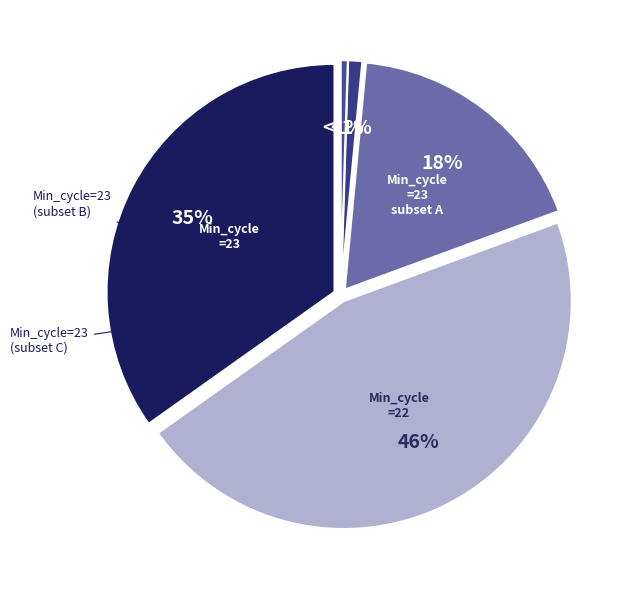

Approximately how many times larger is the value at 23 compared to 23?

1.0